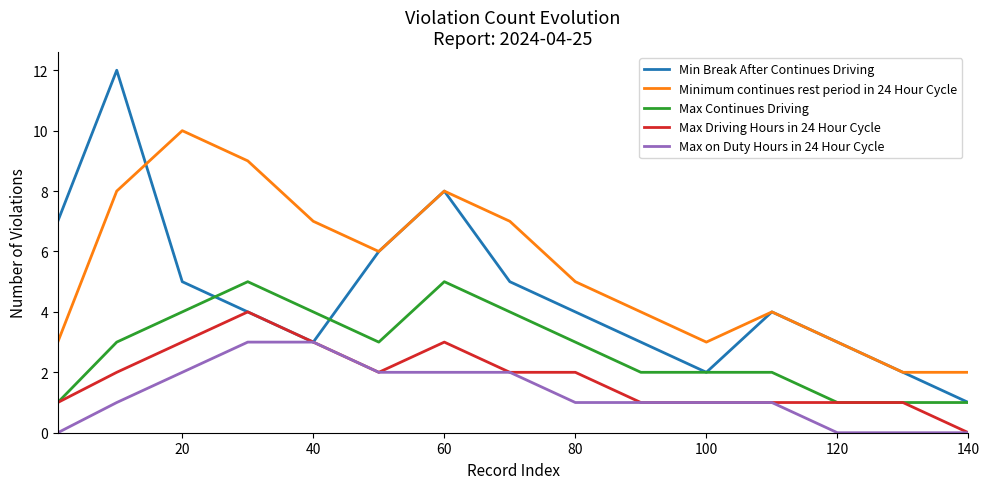

Rank the series by their maximum value, from highest to lowest.

Min Break After Continues Driving, Minimum continues rest period in 24 Hour Cycle, Max Continues Driving, Max Driving Hours in 24 Hour Cycle, Max on Duty Hours in 24 Hour Cycle